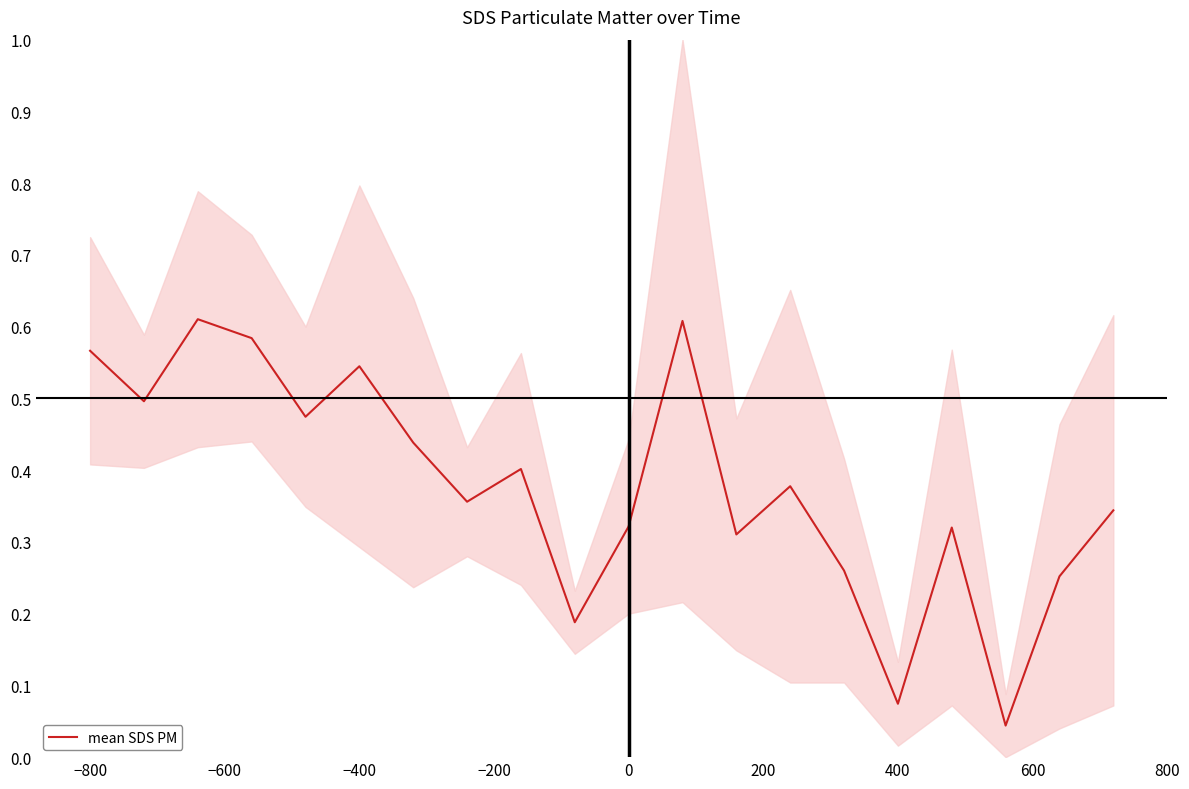

Does the chart have visible grid lines?

No